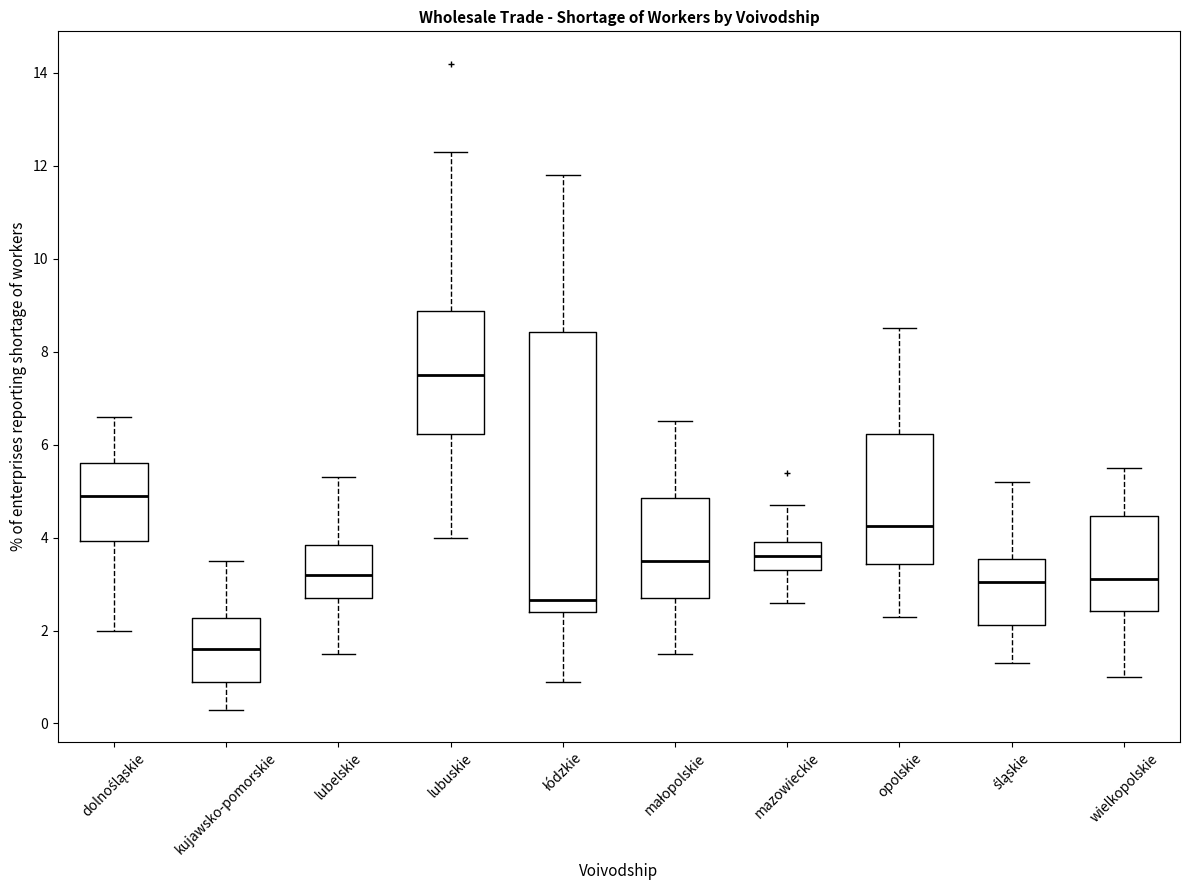

Which box has the lowest median line?

kujawsko-pomorskie